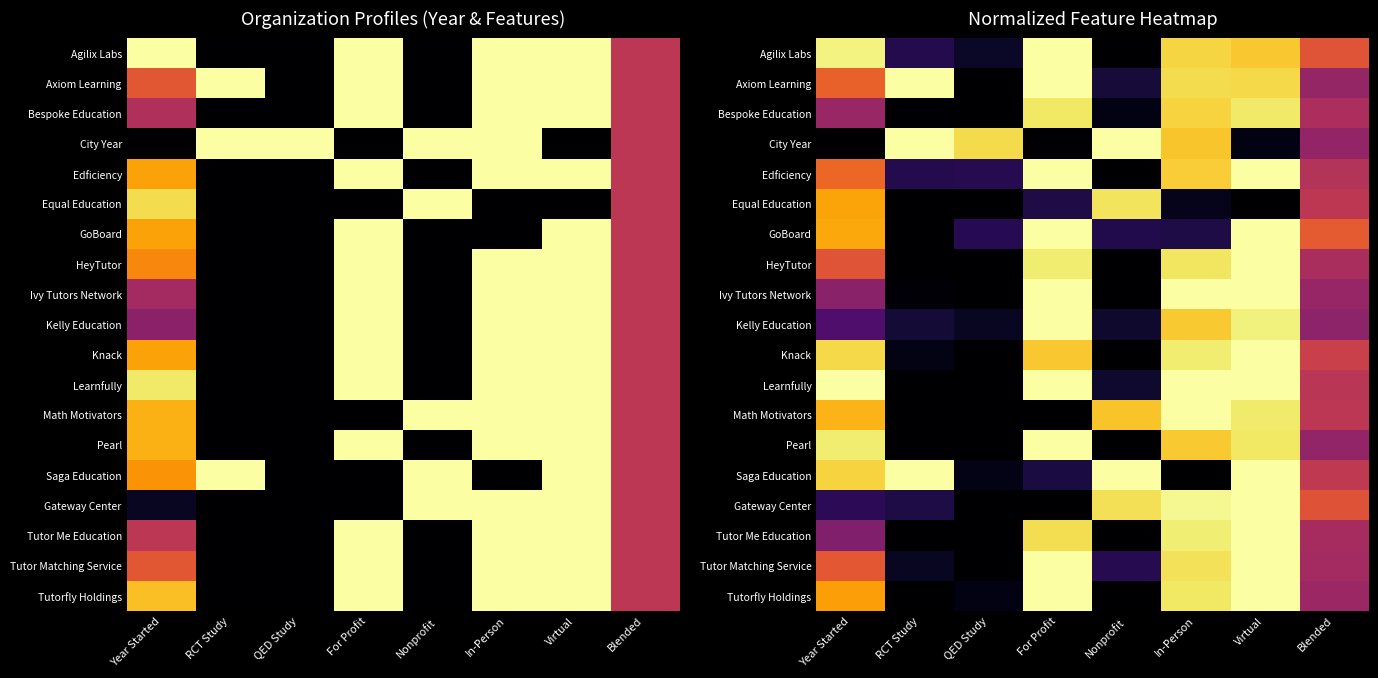

At which label is Kelly Education closest to 0?

QED Study